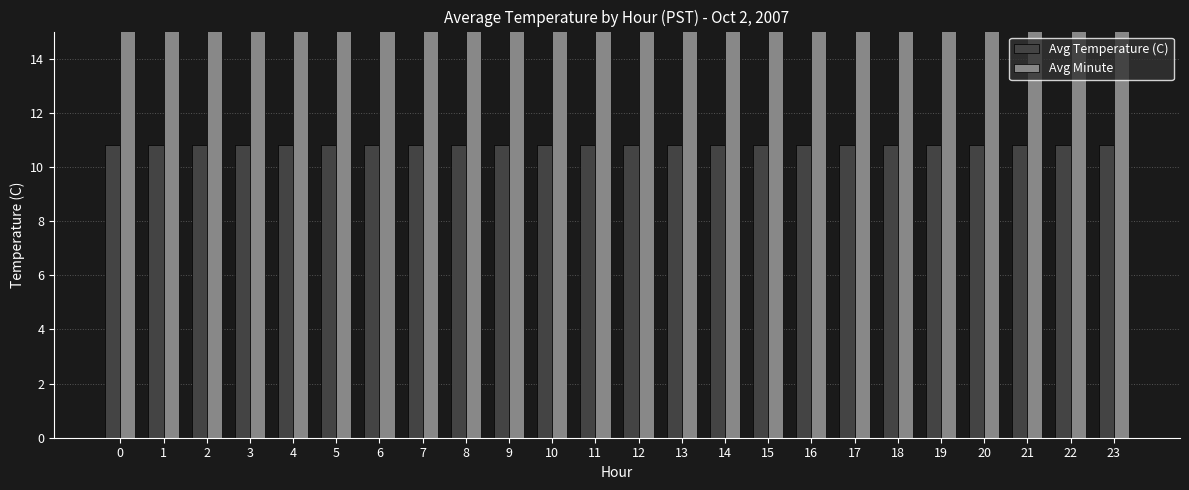

What is the value of the Avg Temperature (C) bar at the 22nd from the left?

10.8